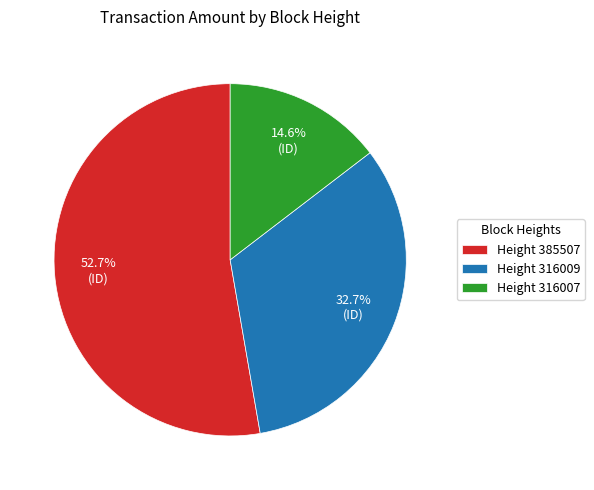

Is there a majority slice in this chart?

Yes